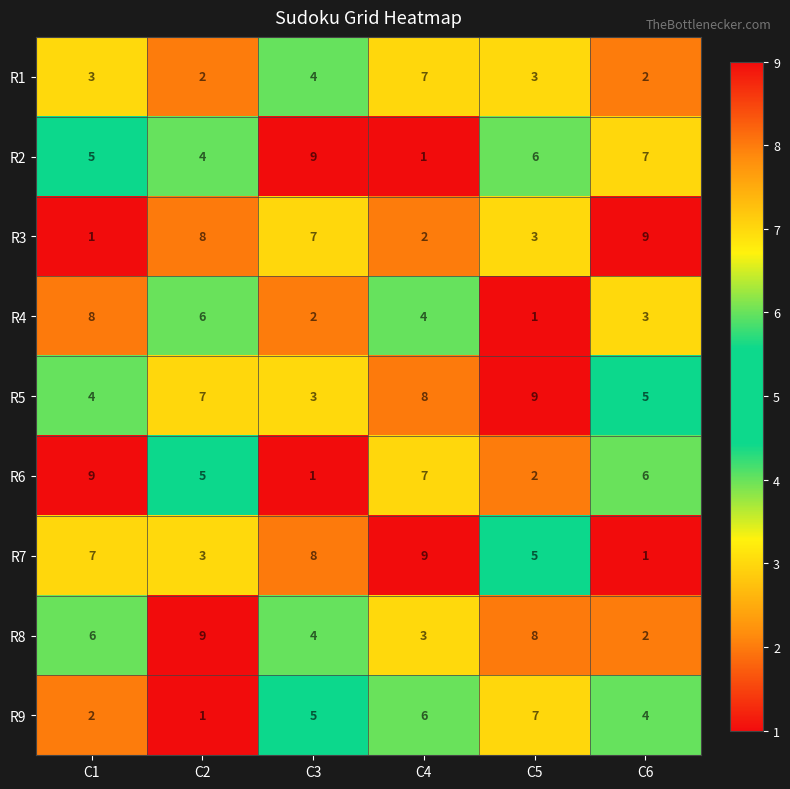

What is the minimum value shown in the chart?

1